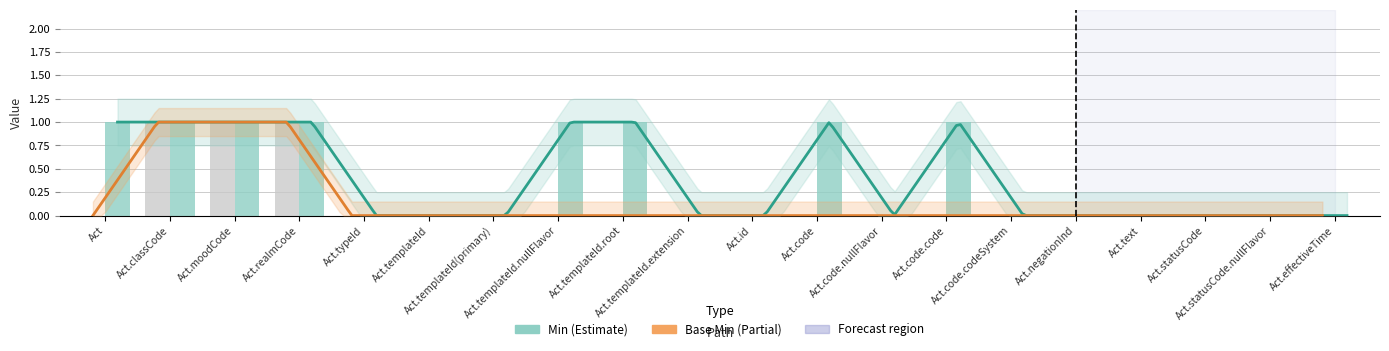

What are all the series names shown in the legend?

Min, Base Min